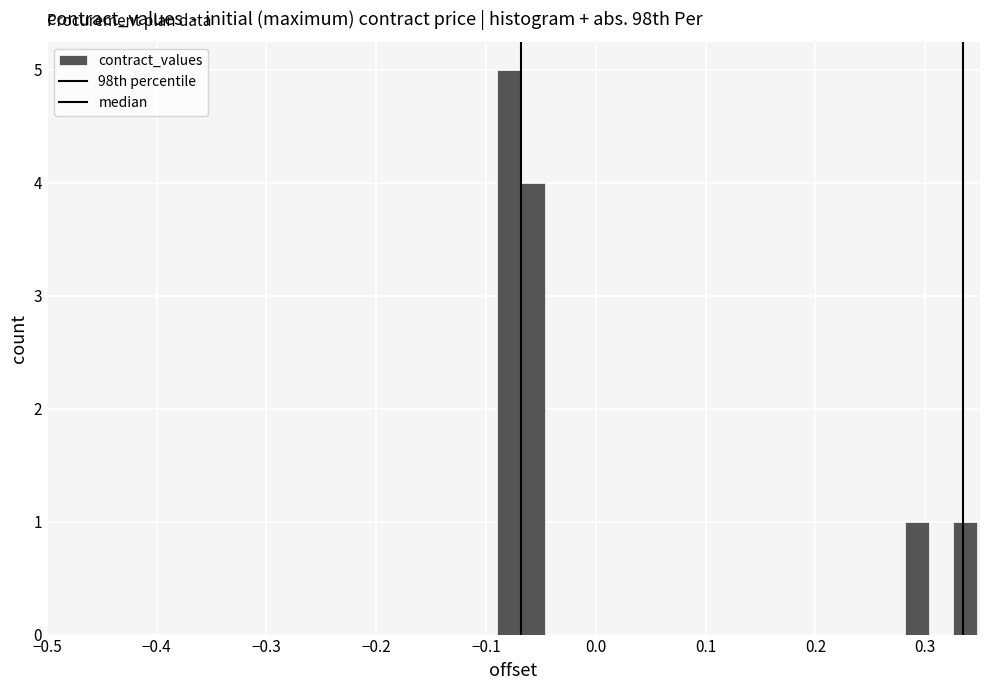

Around what value on the x-axis is the tallest bar? Give the approximate position of its centre, as read against the axis.

-0.08